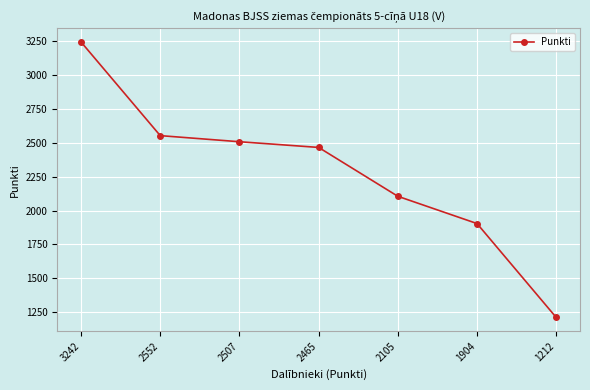

At which category does the chart reach its minimum across all series?

1212